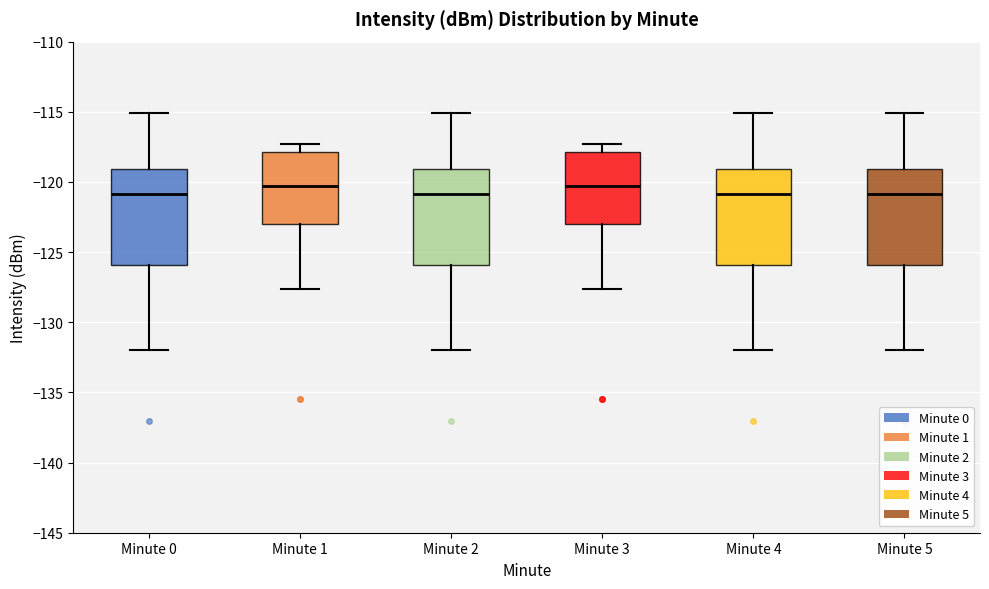

Reading left to right, read every box against the y-axis: the position of its median line, the range the box covers, and the ends of its whiskers. The values are not printed on the chart, so give them approximately, as read against the axis.

Minute 0: median -121.0, box -126.0 to -119.0, whiskers -132.0 to -115.0
Minute 1: median -120.5, box -123.0 to -118.0, whiskers -127.5 to -117.5
Minute 2: median -121.0, box -126.0 to -119.0, whiskers -132.0 to -115.0
Minute 3: median -120.5, box -123.0 to -118.0, whiskers -127.5 to -117.5
Minute 4: median -121.0, box -126.0 to -119.0, whiskers -132.0 to -115.0
Minute 5: median -121.0, box -126.0 to -119.0, whiskers -132.0 to -115.0